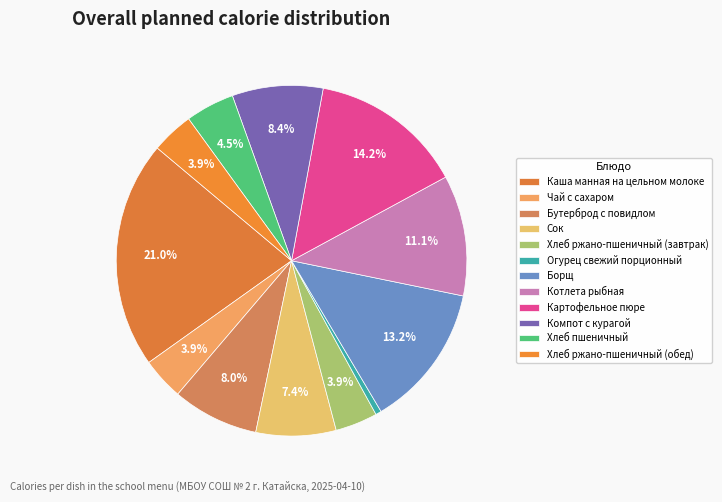

What is the ratio of the value at Борщ to the value at Чай с сахаром?

3.4